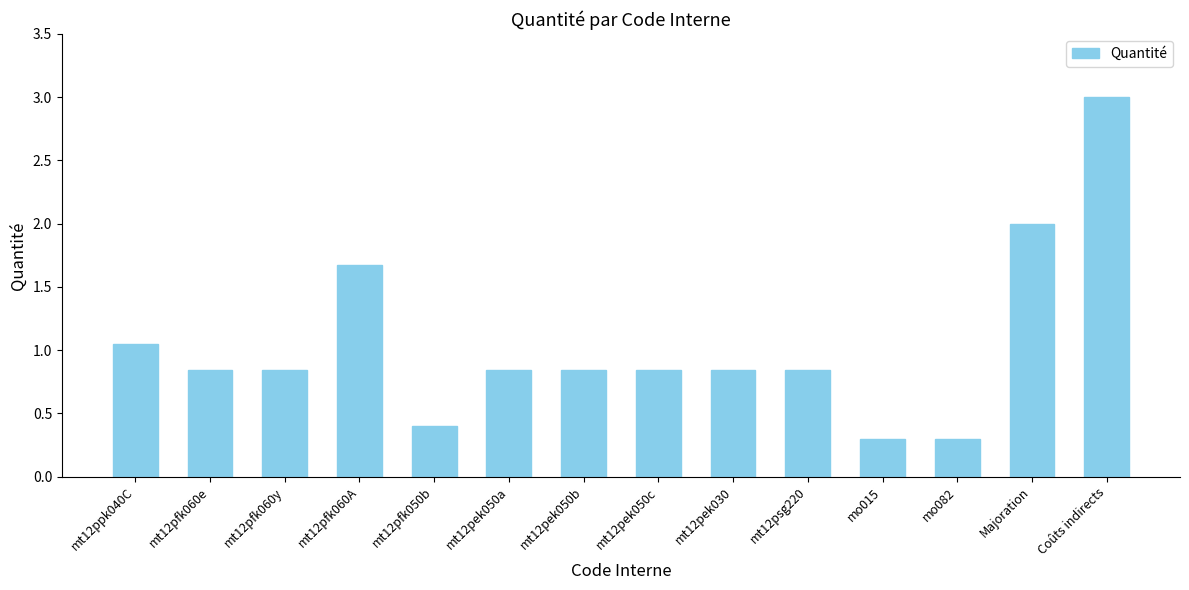

Are the bars grouped side by side (vs. stacked)?

No